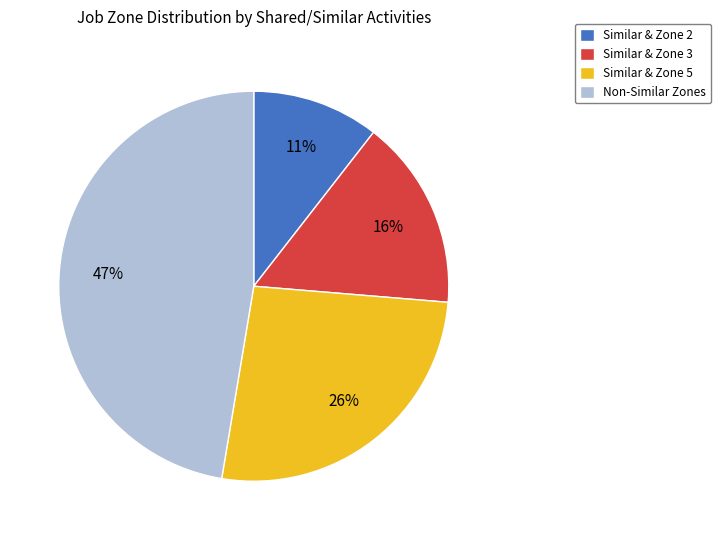

To the nearest percent, what is the average slice percentage?

25%